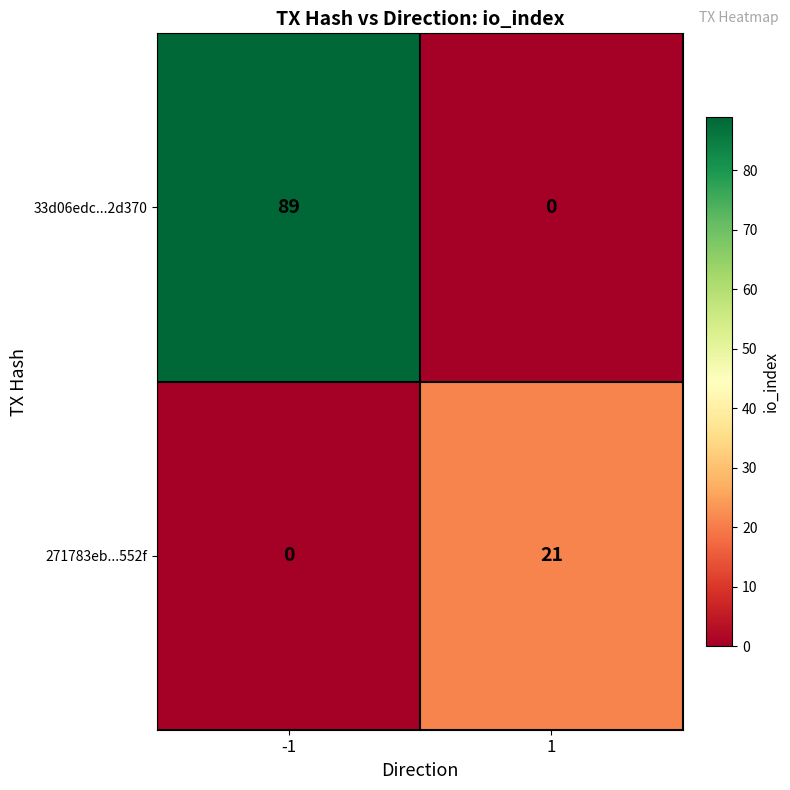

Rank the categories by 271783eb...552f value from lowest to highest.

-1, 1